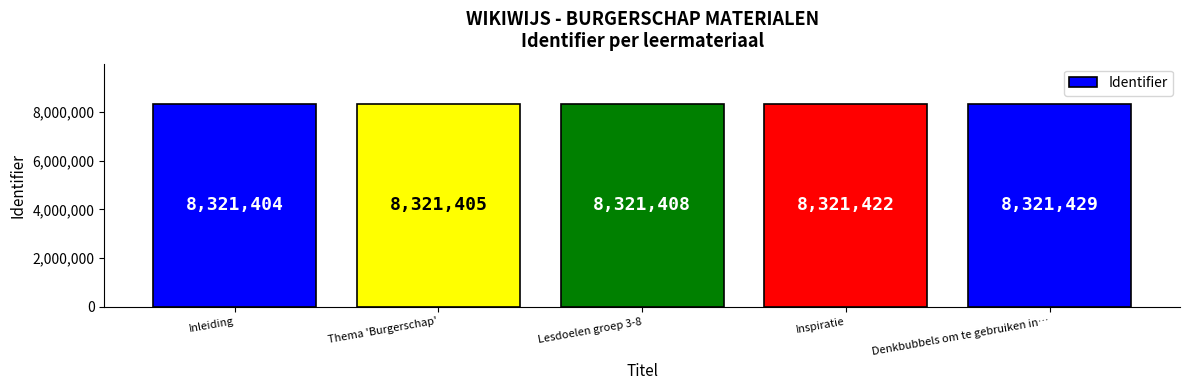

What is the difference between the maximum and second lowest values?

24